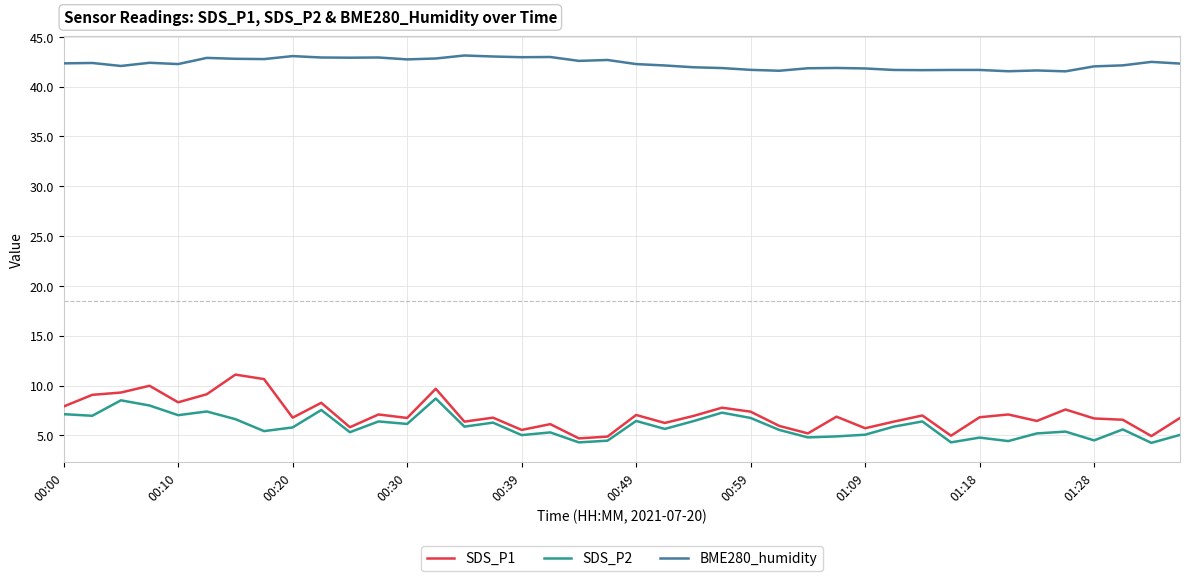

What is the difference between the second highest and second lowest values in the BME280_humidity series?

1.5